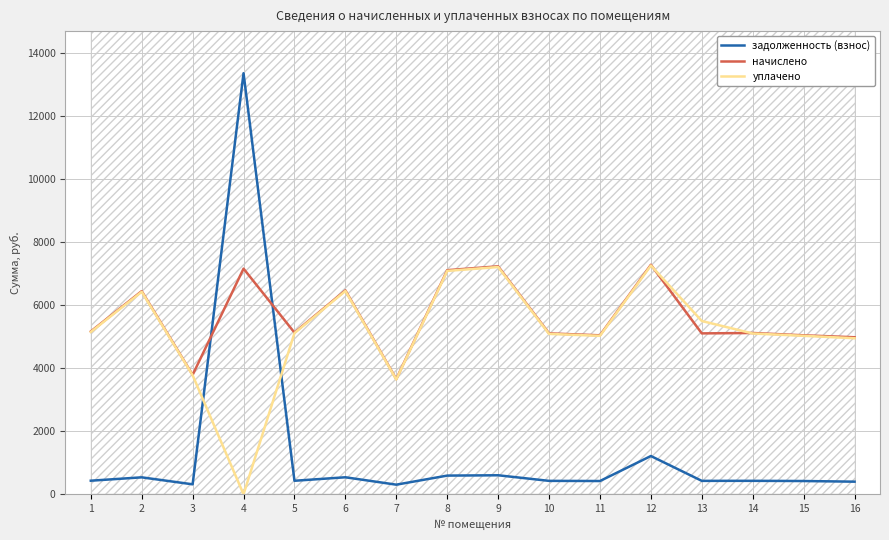

What is the difference between the highest and lowest values at 12?

6073.9